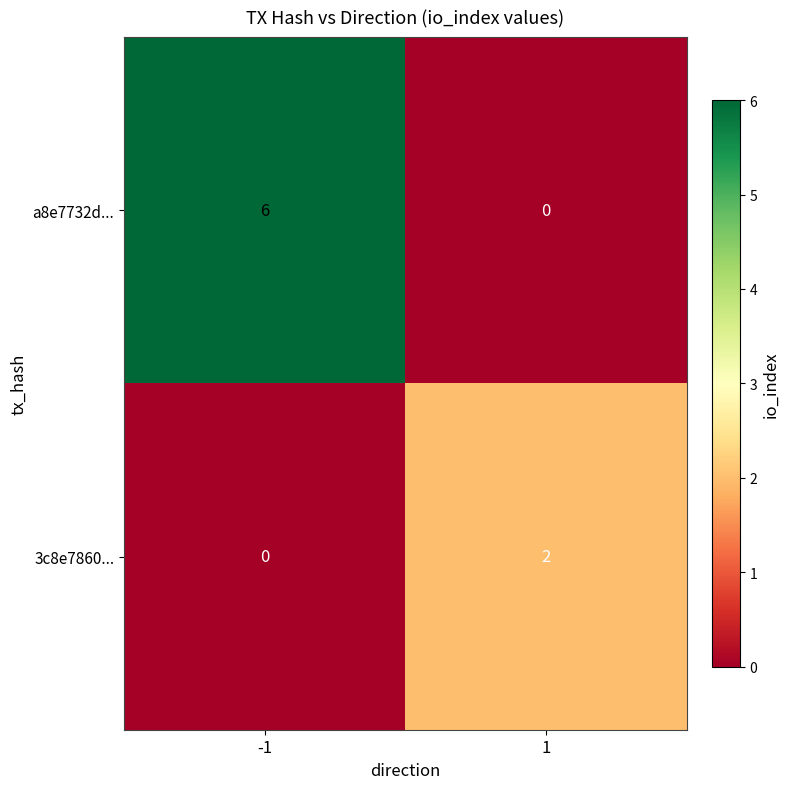

What is the difference between the highest and lowest values at 1?

2